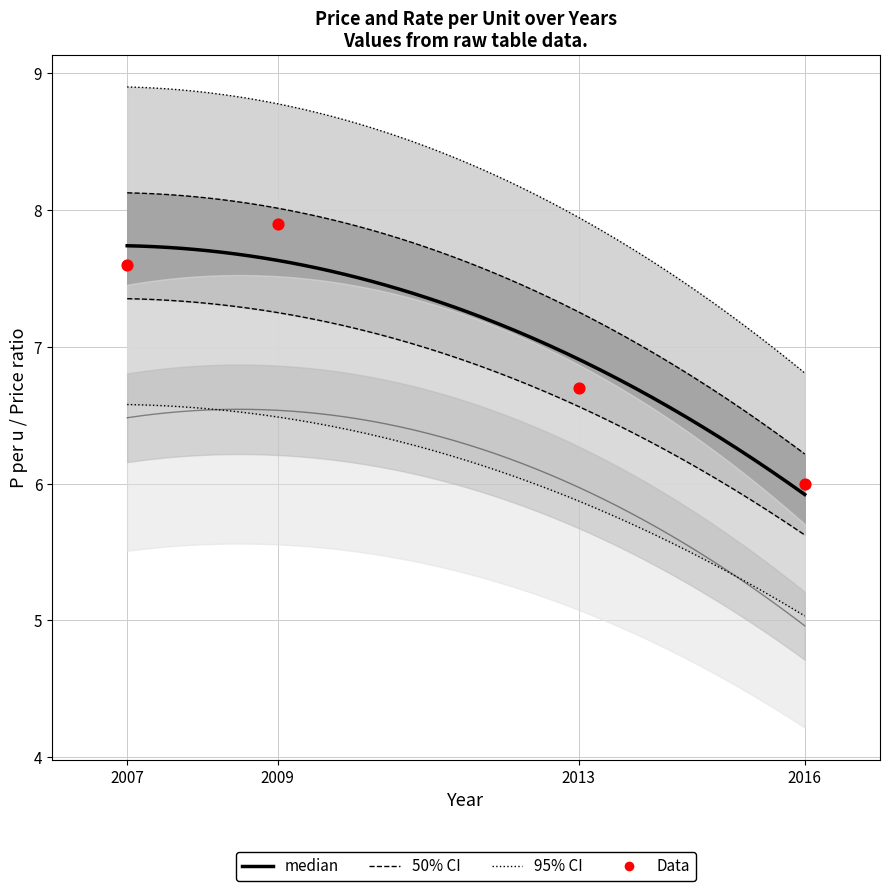

What is the change in value from 2009 to 2016?

-1.9